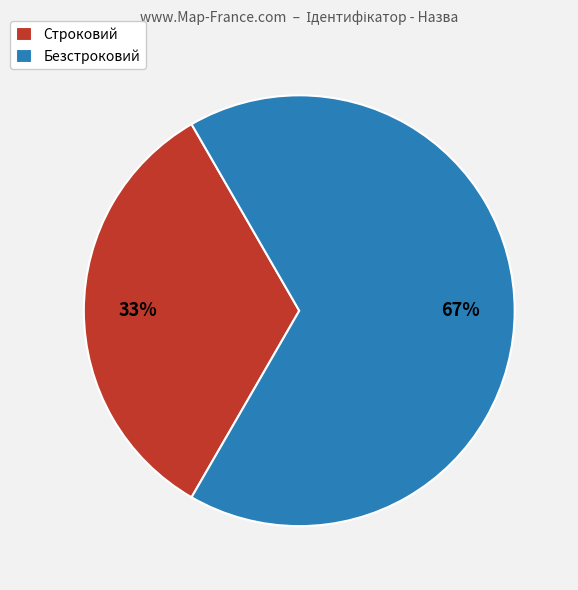

Which slice is the smallest?

Строковий